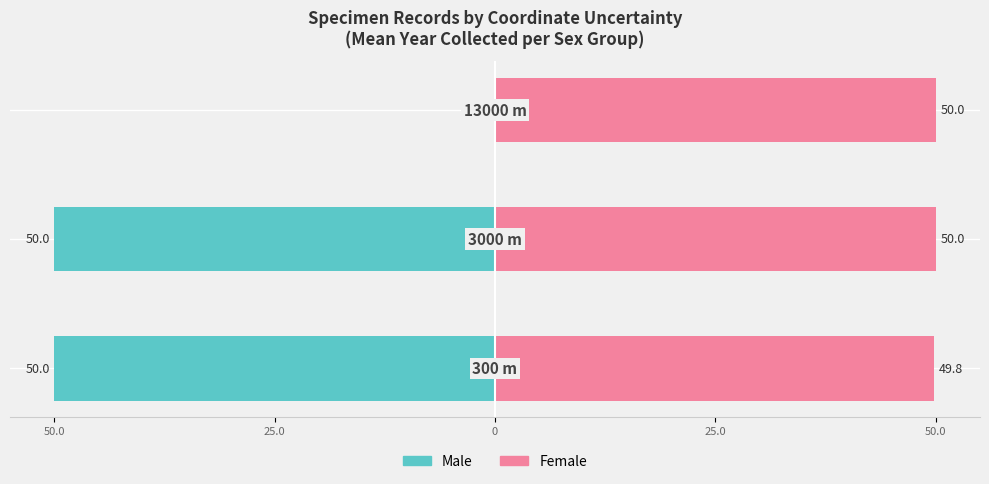

The value of Male (Owner-occupied style) at 0 is 0.0. True or false?

True